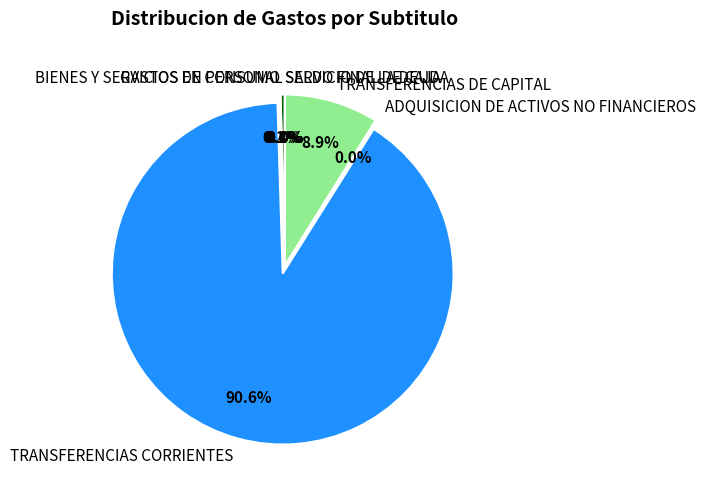

Which category has the biggest portion of the pie?

TRANSFERENCIAS CORRIENTES